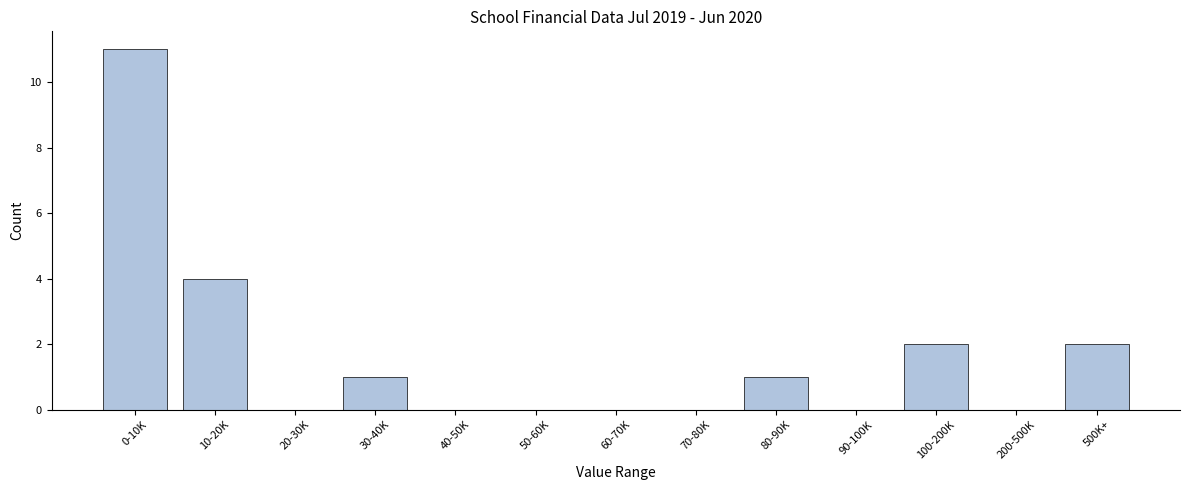

Reading left to right, transcribe all the data shown in this chart.

0-10K=11	10-20K=4	20-30K=0	30-40K=1	40-50K=0	50-60K=0	60-70K=0	70-80K=0	80-90K=1	90-100K=0	100-200K=2	200-500K=0	500K+=2